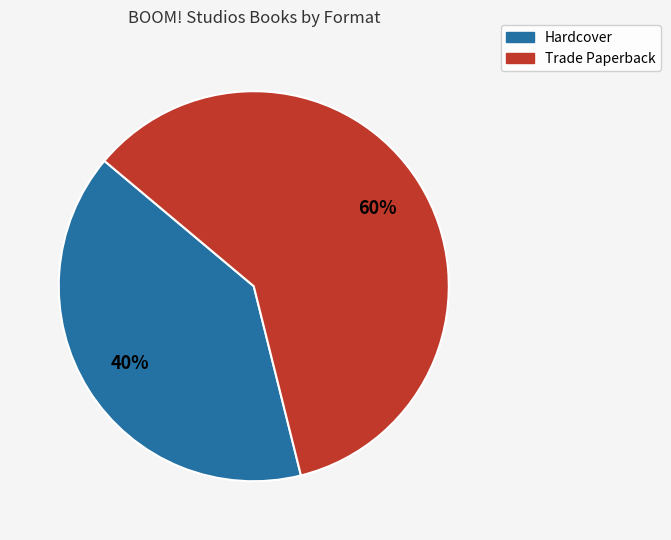

Count the number of slices in the pie.

2